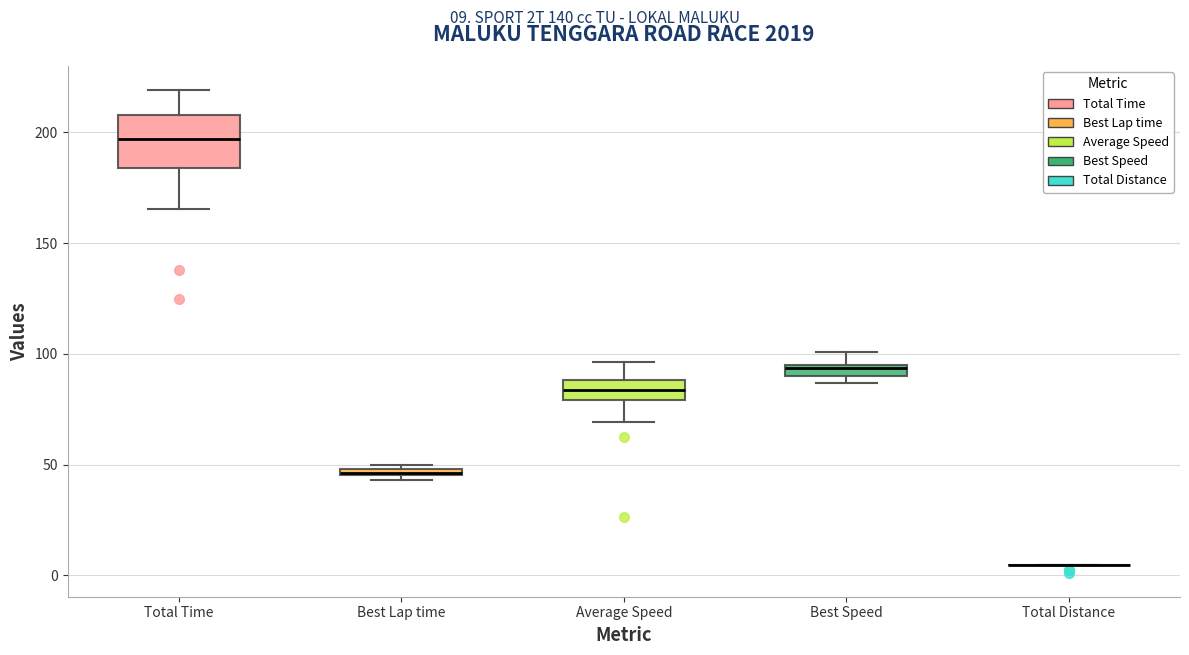

Comparing the boxes themselves (not the whiskers), which one is the tallest?

Total Time